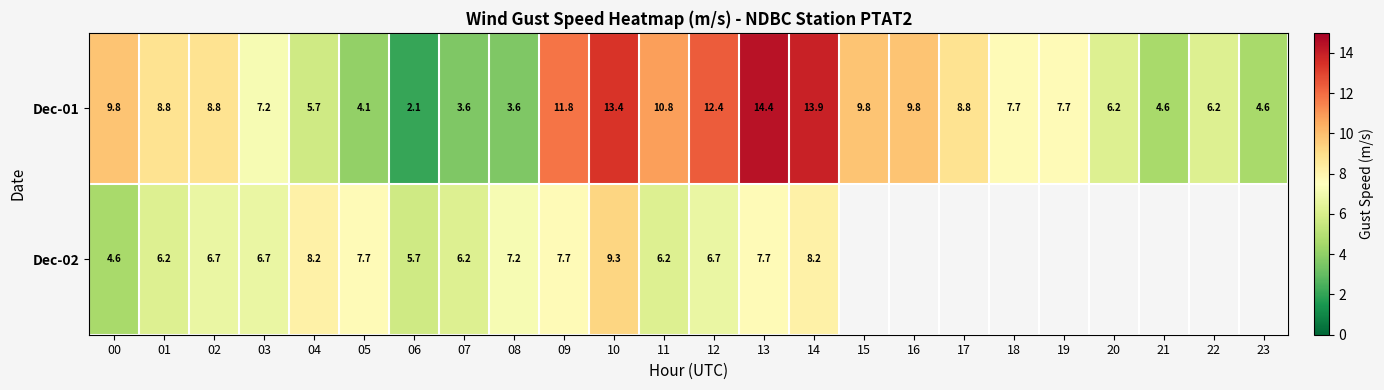

What is the difference between the highest and lowest values at 07?

2.6